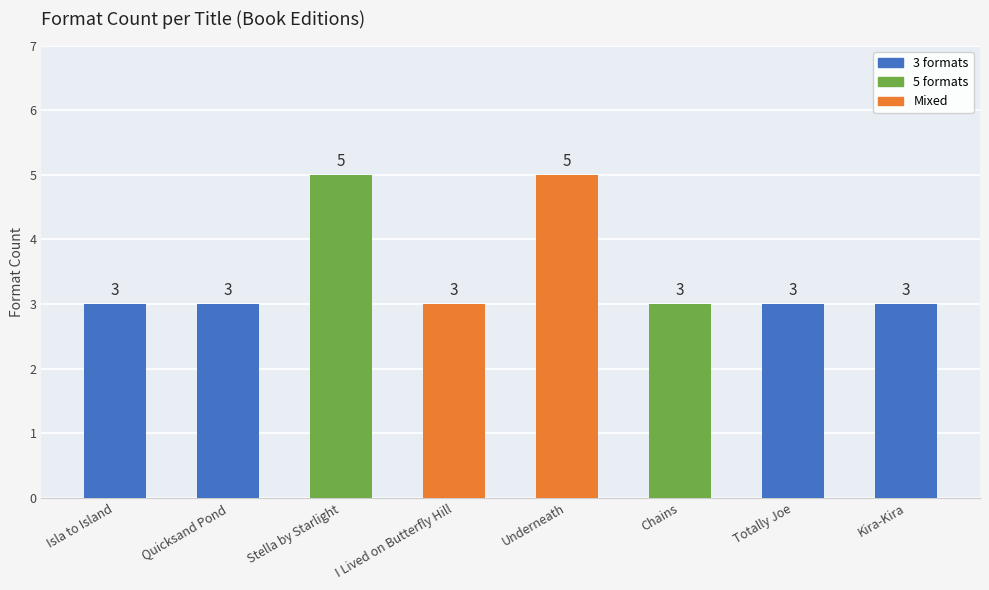

What is the sum of the values at Isla to Island and Chains?

6